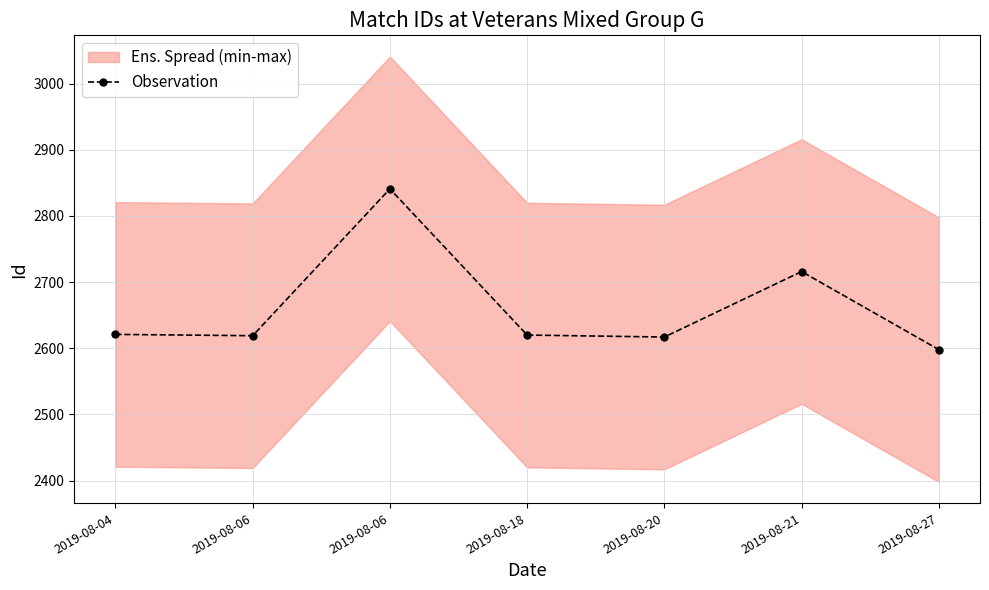

Reading left to right, what are all the values shown in this chart?

2621	2619	2841	2620	2617	2716	2598